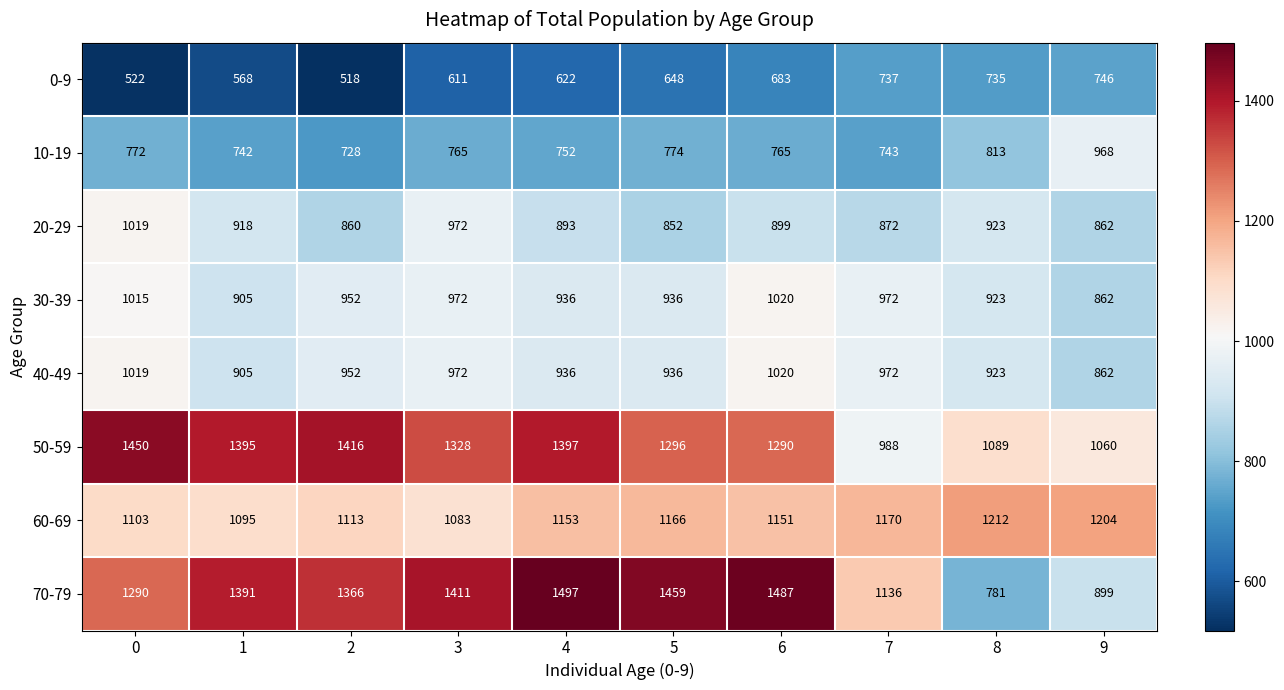

How many values in the 0-9 series are below 648?

5